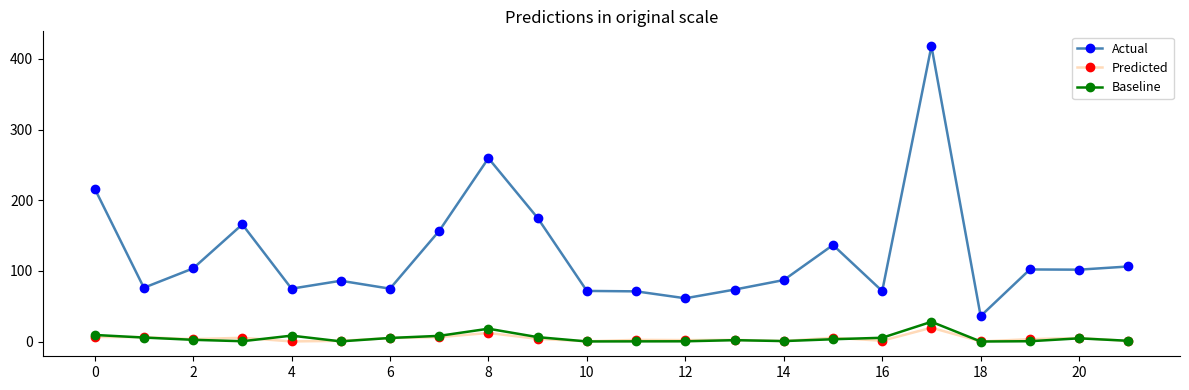

True or false: Predicted and Actual intersect in this chart.

False